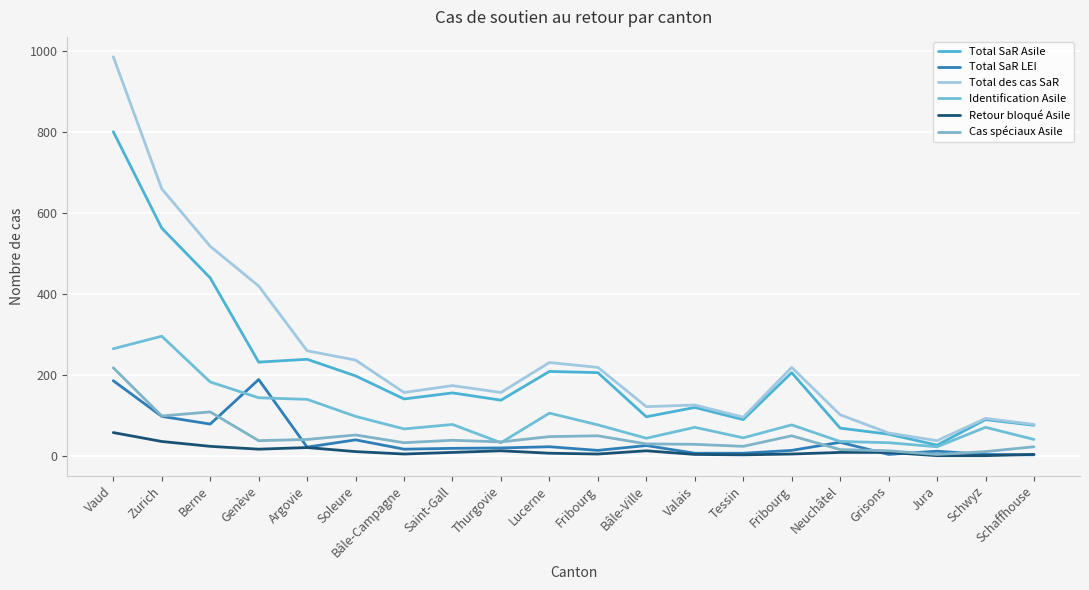

How many lines are shown in the chart?

6